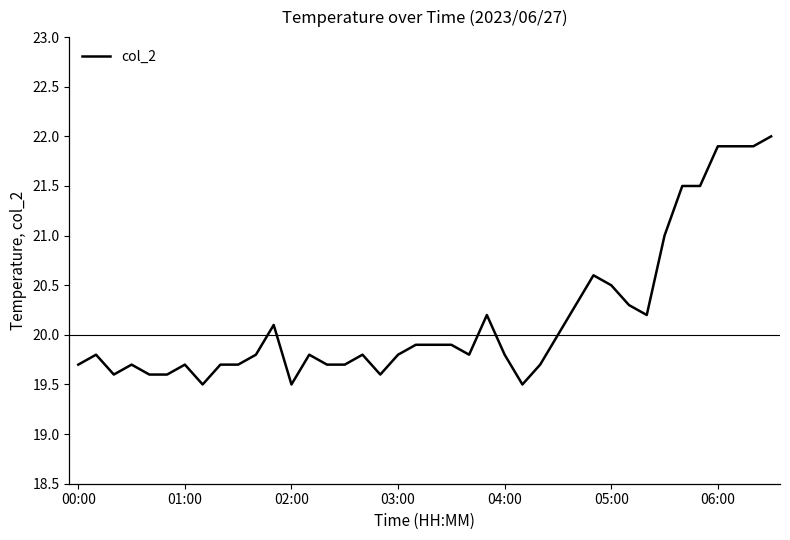

What is the smallest value displayed?

19.5